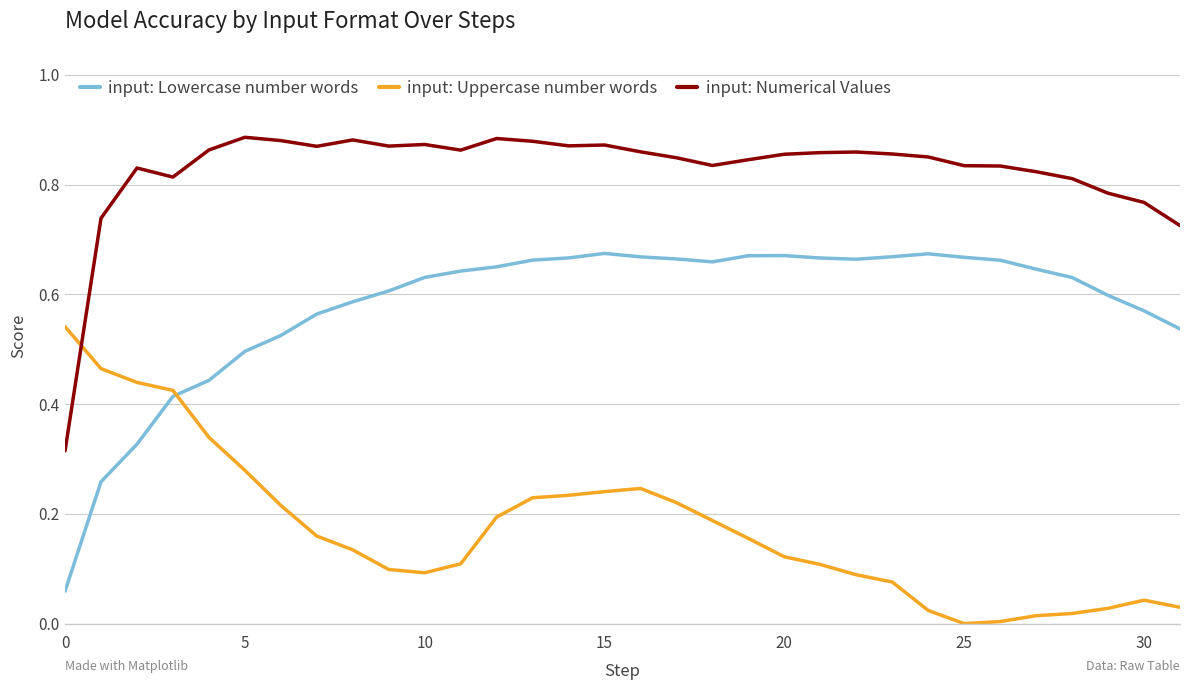

List the series in order of their peak value, highest first.

input: Numerical Values, input: Lowercase number words, input: Uppercase number words